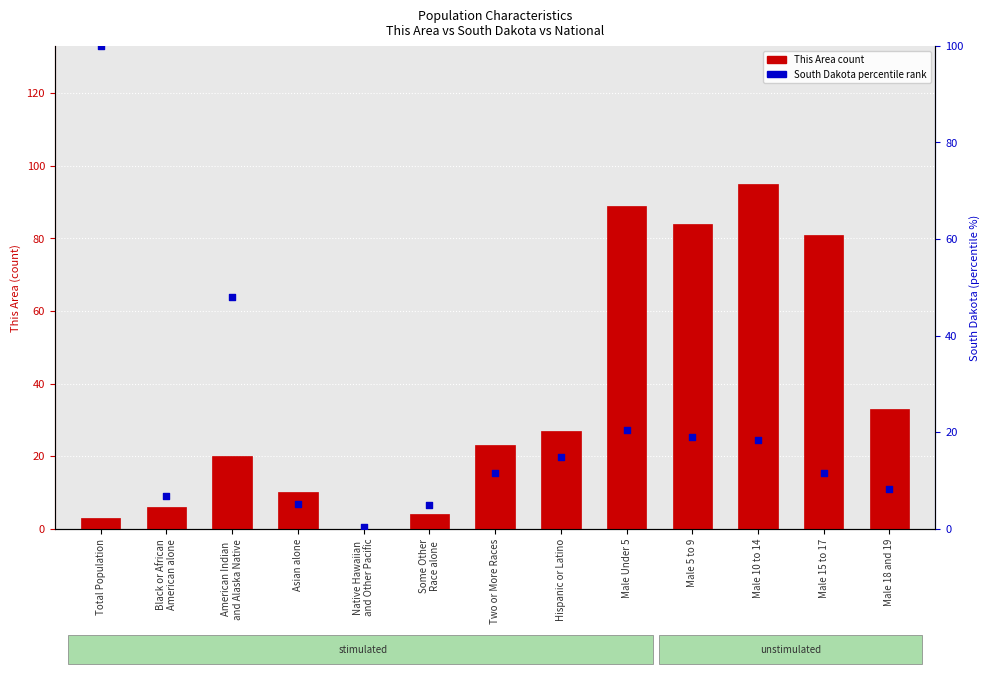

Which series contains the highest Y value?

South Dakota (percentile rank)